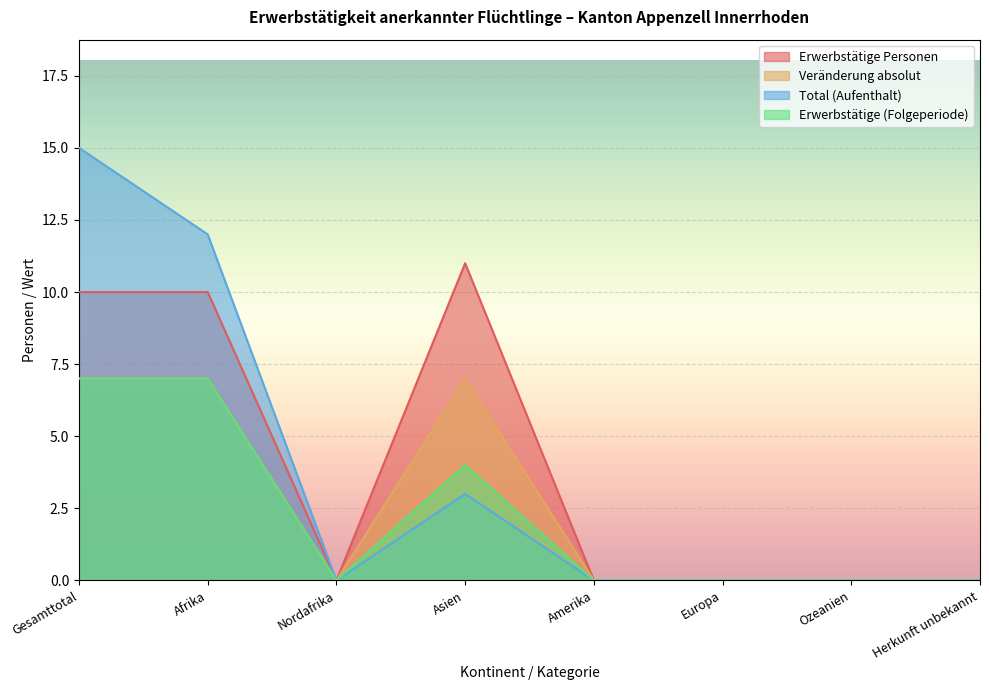

Reading right to left, extract all data points from this chart.

Erwerbstätige Personen: 0	0	0	0	11	0	10	10
Veränderung absolut: 0	0	0	0	7	0	7	7
Total (Aufenthalt): 0	0	0	0	3	0	12	15
Erwerbstätige (Folgeperiode): 0	0	0	0	4	0	7	7